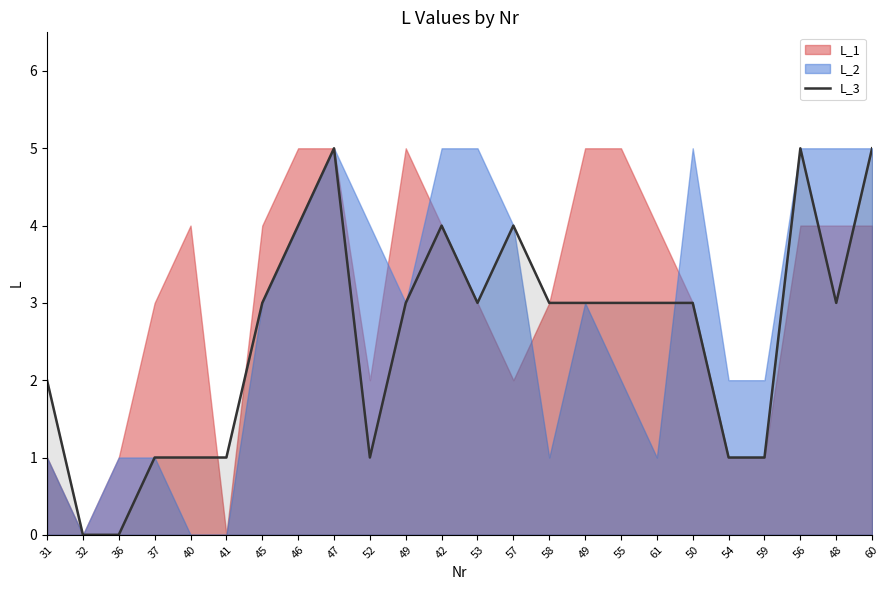

Where is the data nearest to the value 2?

31